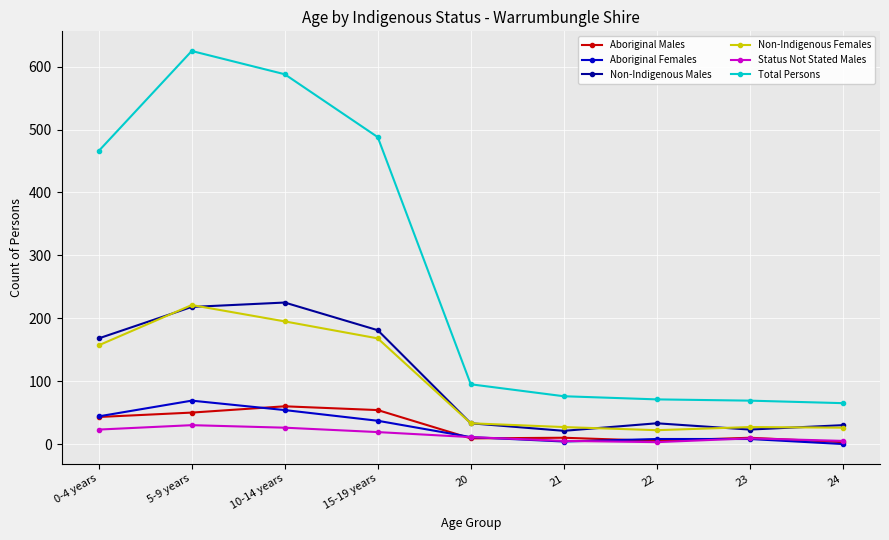

True or false: Total Persons has more than 0 interior local peaks.

True